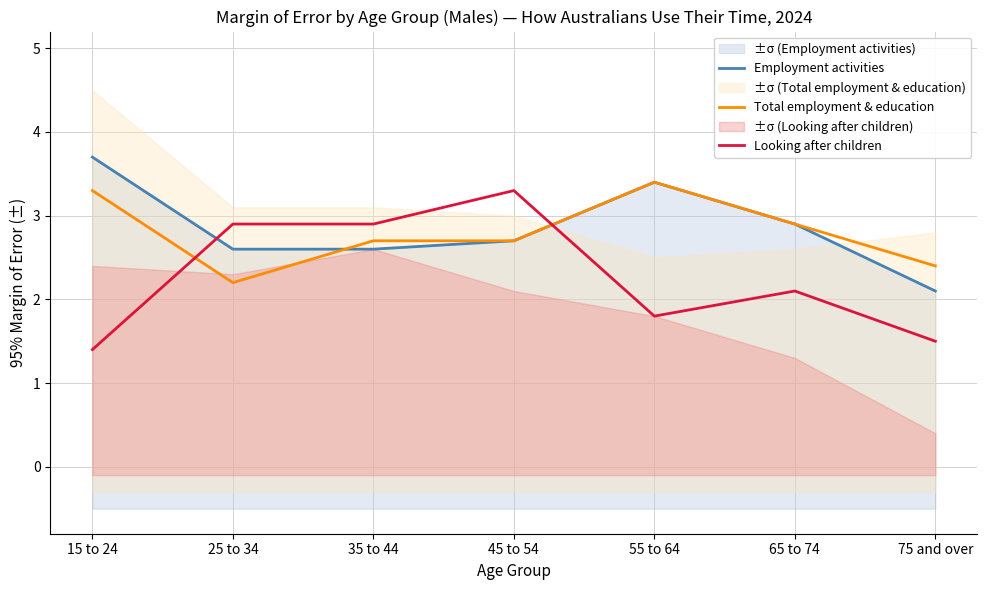

True or false: Employment activities has a value of 2.6 at 25 to 34.

True